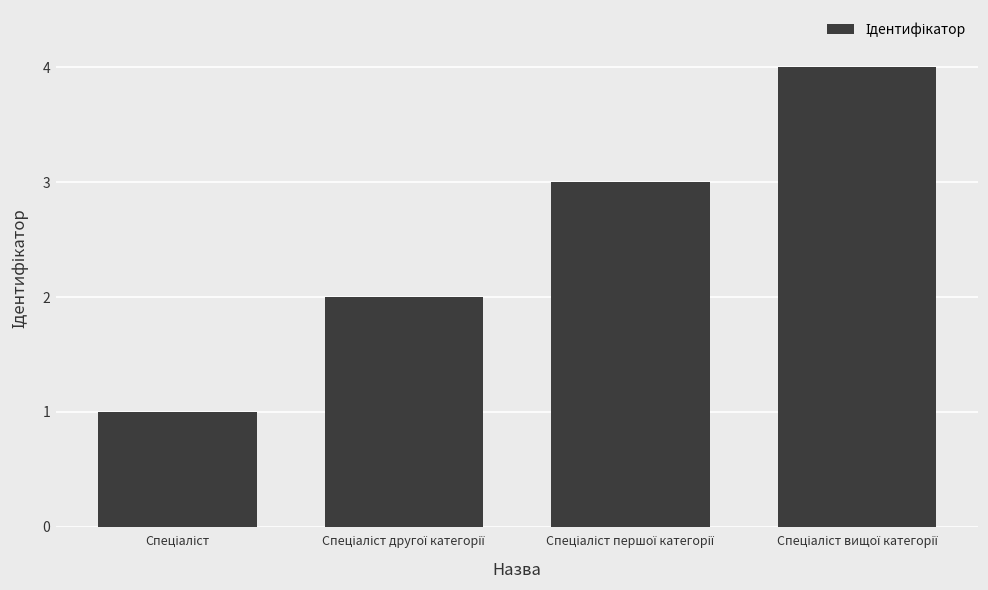

Reading left to right, what are all the values shown in this chart?

1	2	3	4